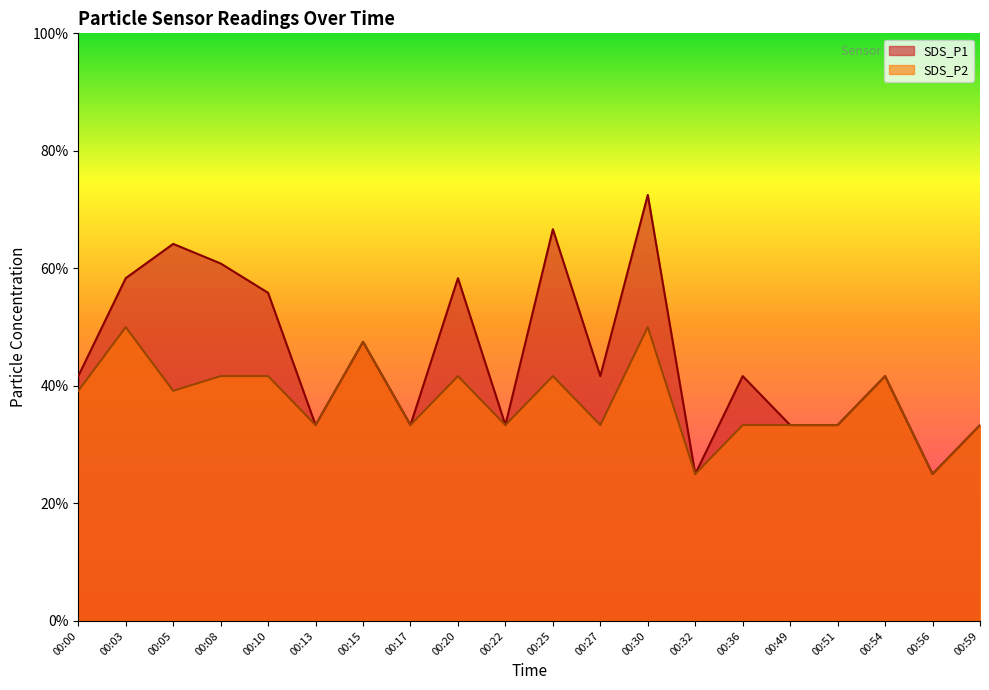

Count the number of data series in this chart.

2